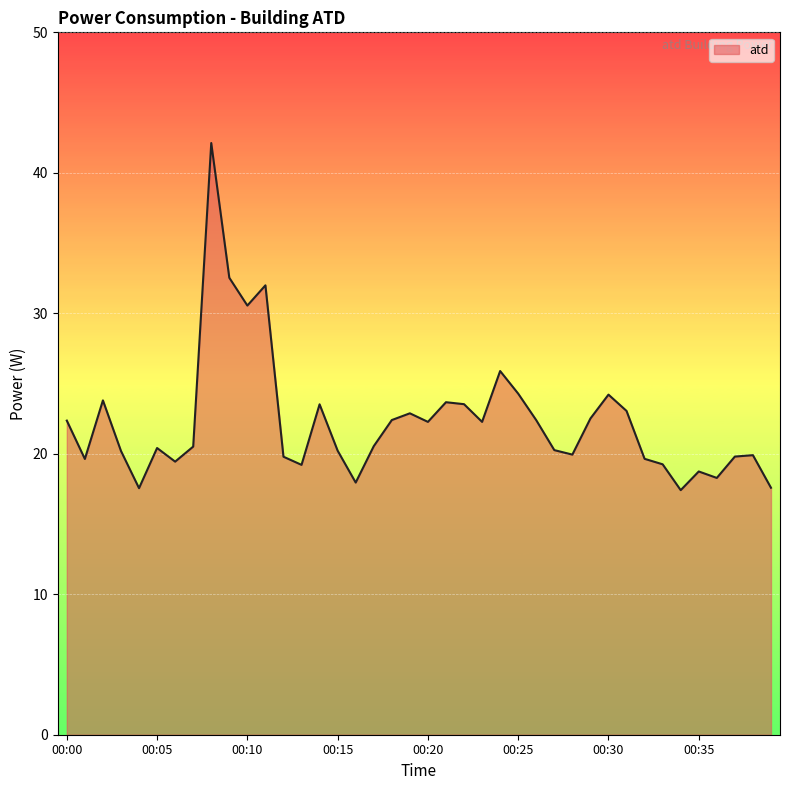

What is the difference between the maximum and minimum values?

24.7